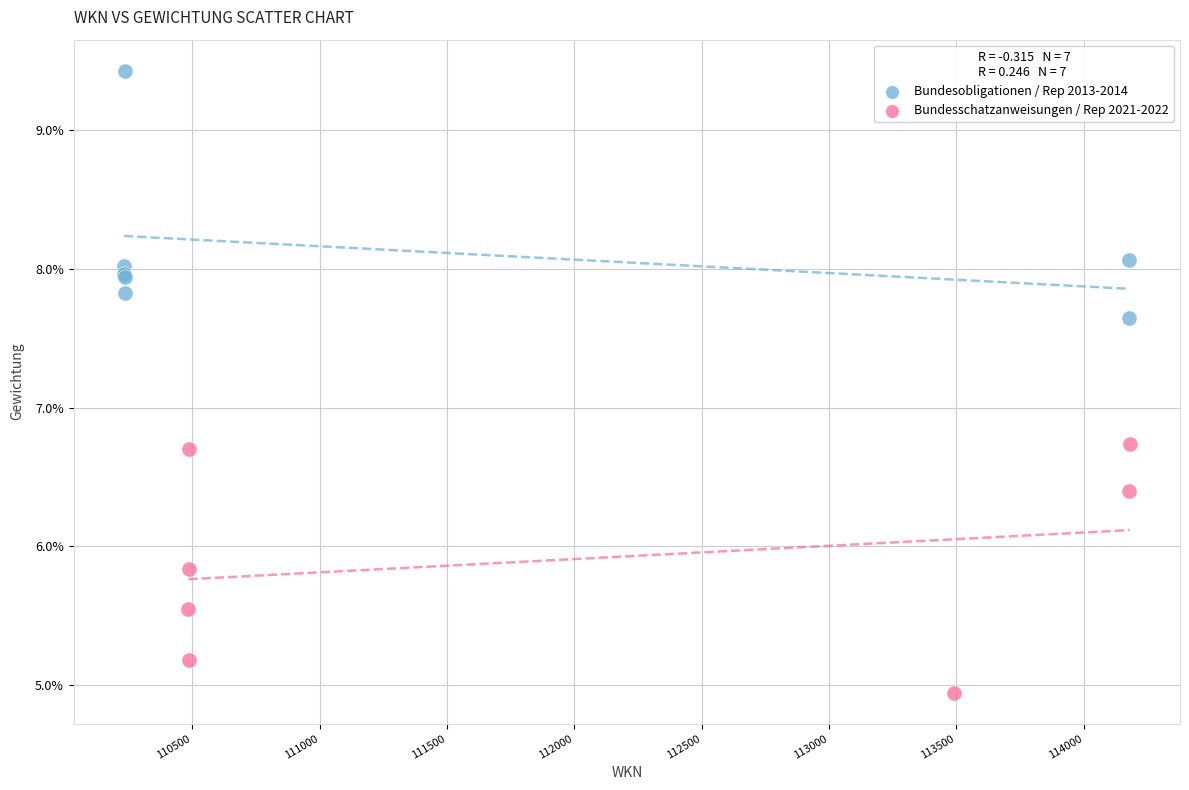

Which series has the widest spread of Y values?

Bundesschatzanweisungen / Rep 2021-2022